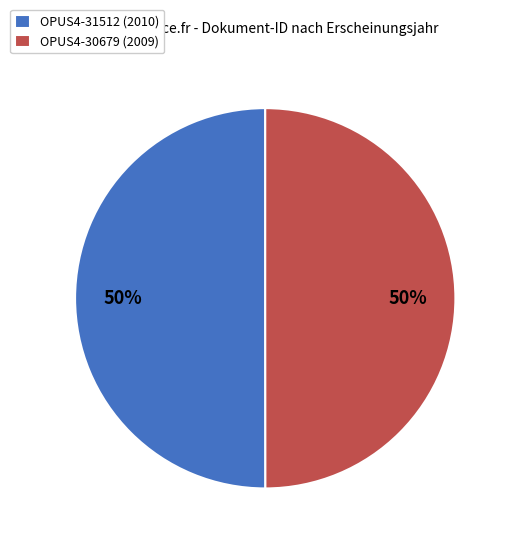

How many slices are in this pie chart?

2